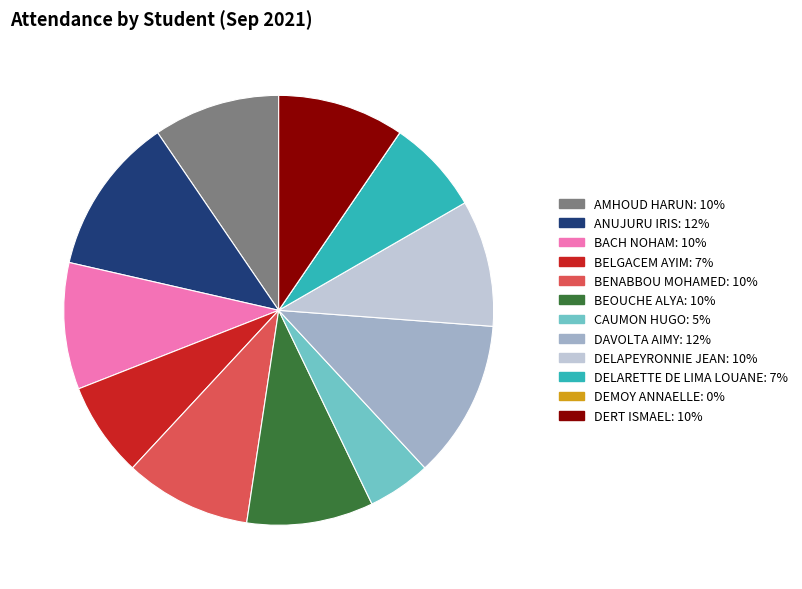

Do DELAPEYRONNIE JEAN and ANUJURU IRIS together represent more than half of the pie?

No